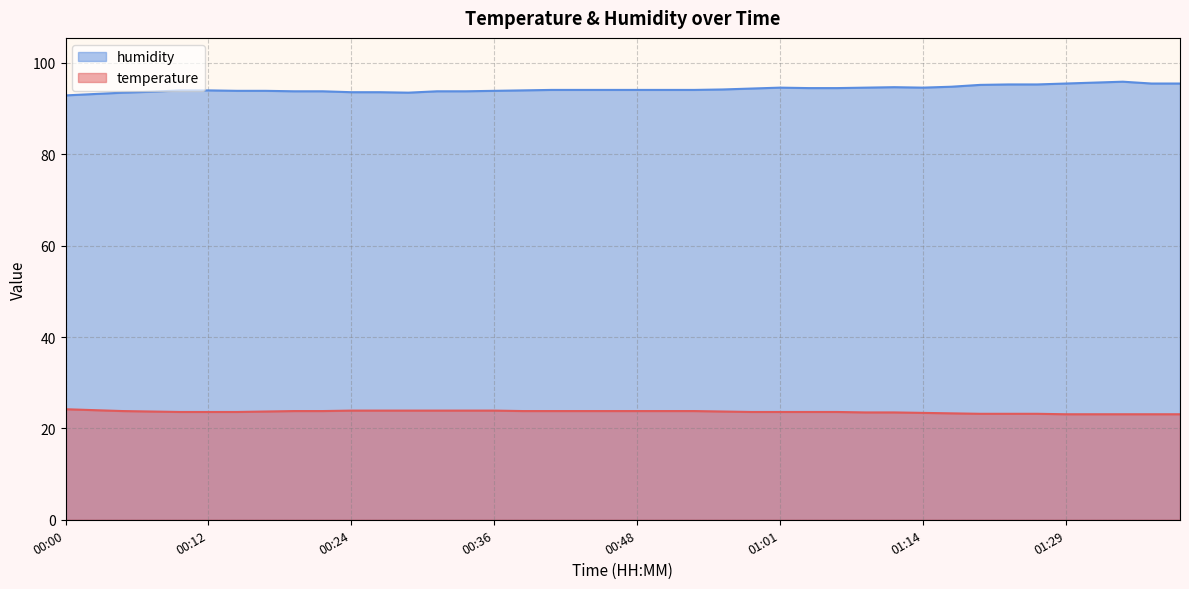

What value does the humidity series have at 01:32?

95.7